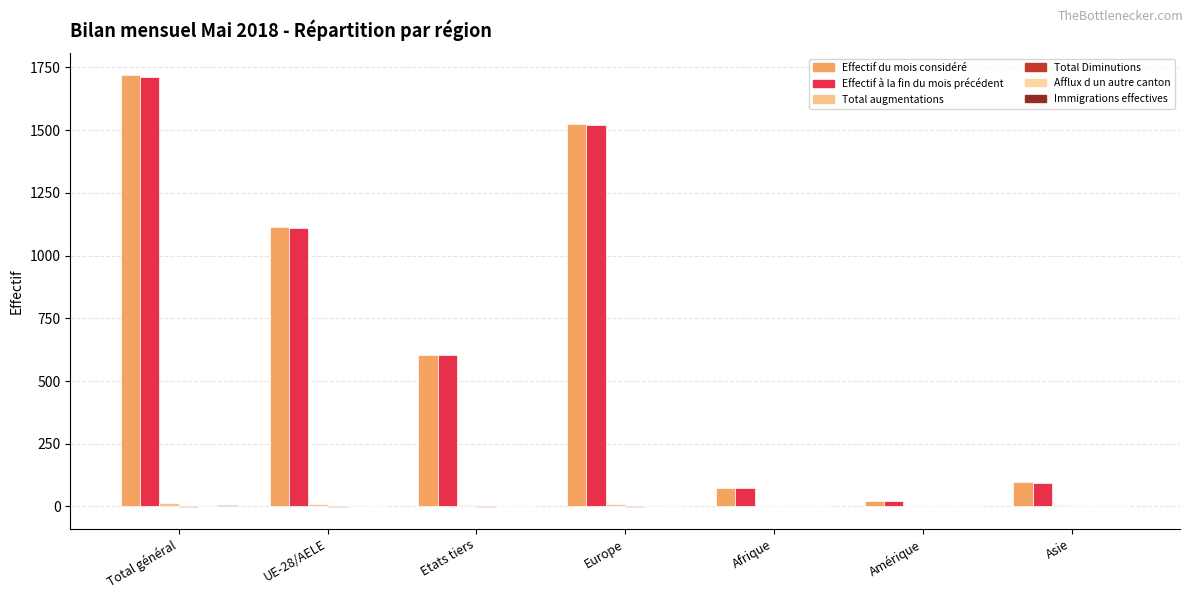

What is the difference between the highest and lowest values at Europe?

1526